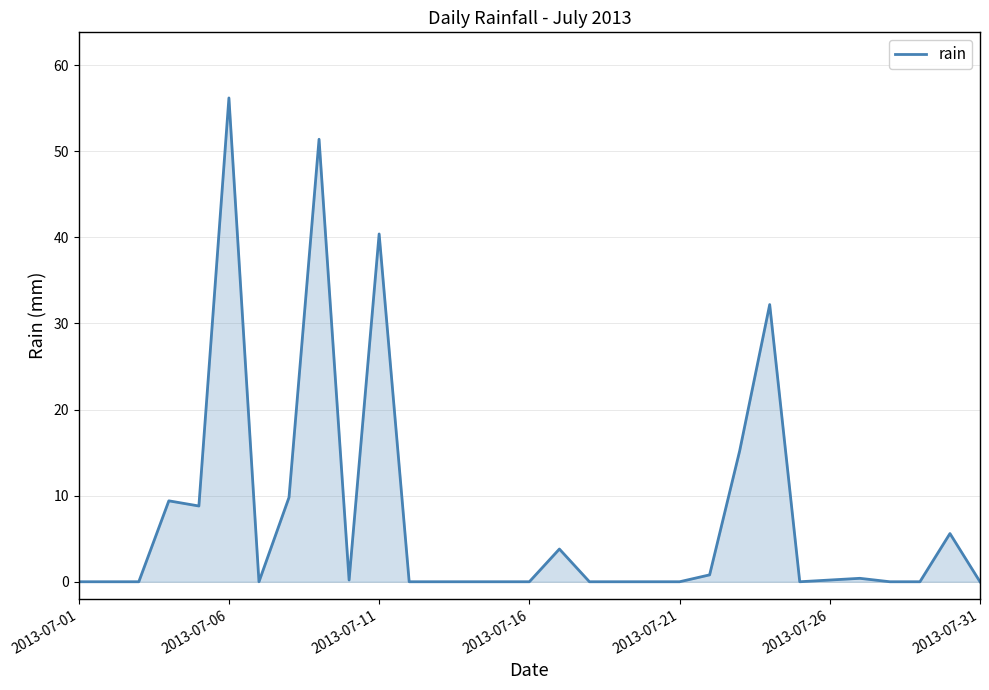

What is the difference between the maximum and minimum values?

56.2